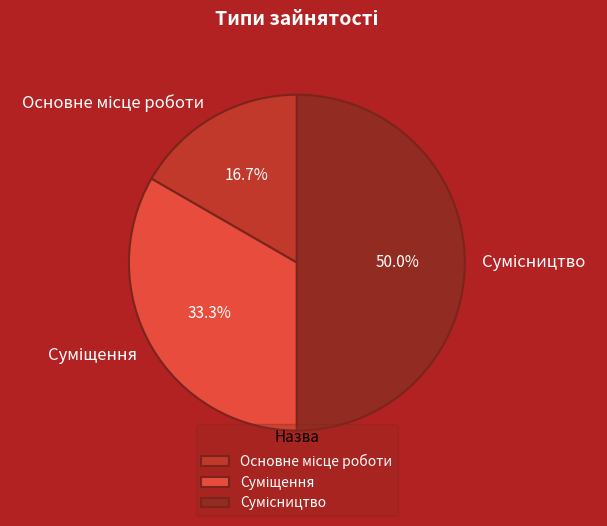

Between Сумісництво and Основне місце роботи, which is larger?

Сумісництво